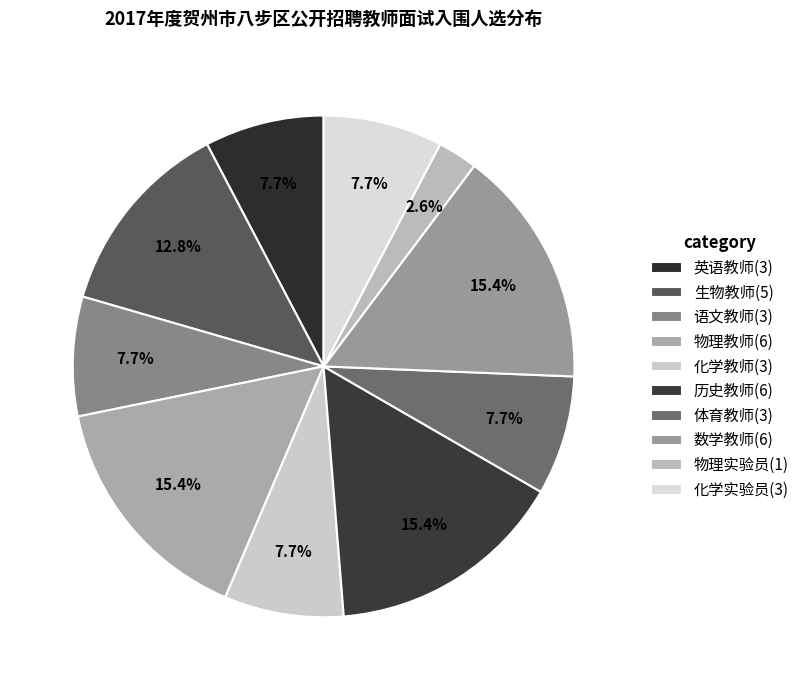

Is the sum of 体育教师 and 英语教师 greater than half?

No